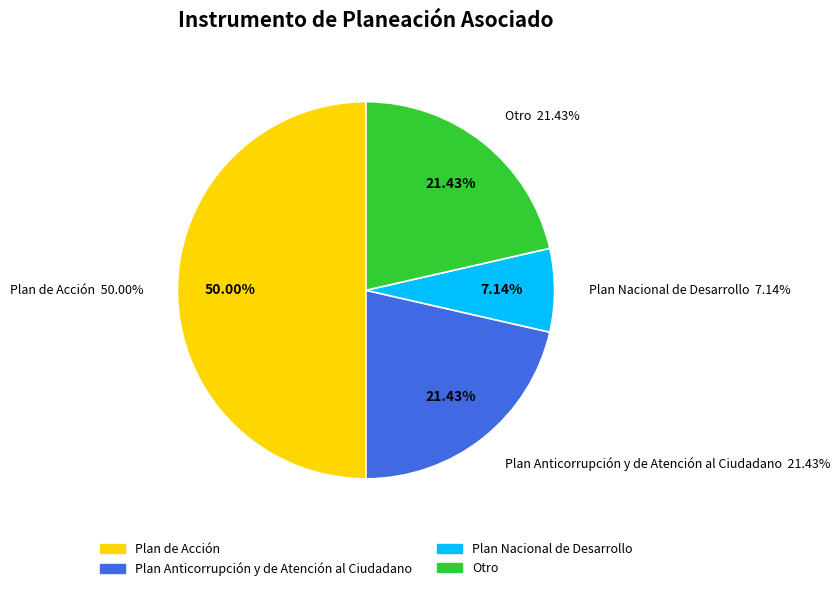

To the nearest percent, what is the difference between the largest and smallest slice percentages?

43%